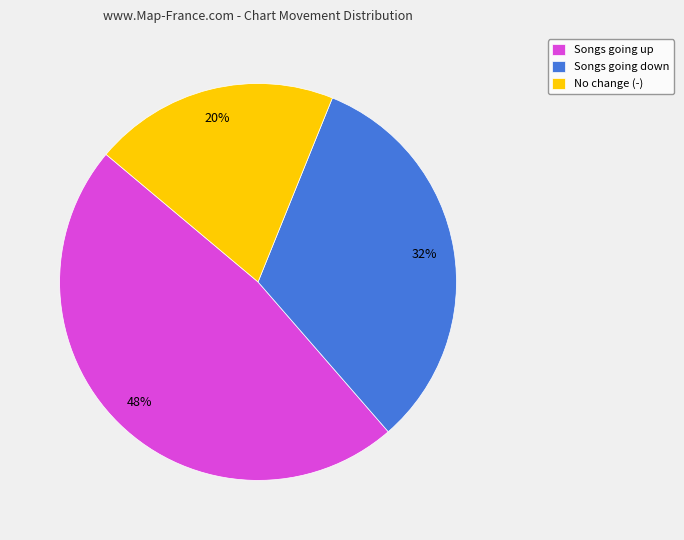

To the nearest percent, what percentage of the pie is Songs going down?

32%